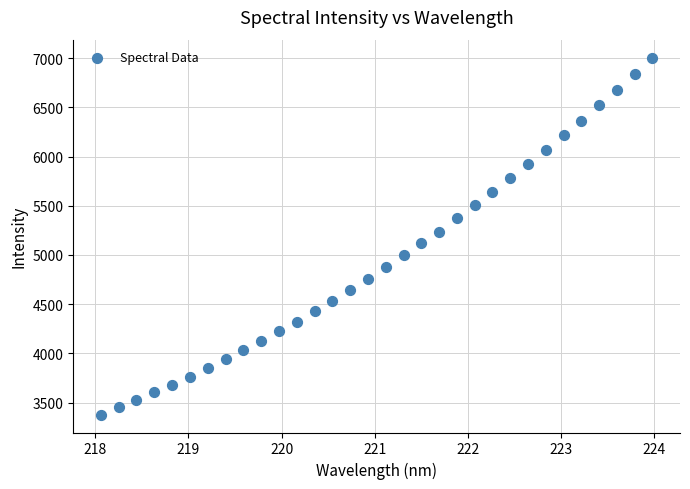

What is the range of X values (max minus min)?

5.9